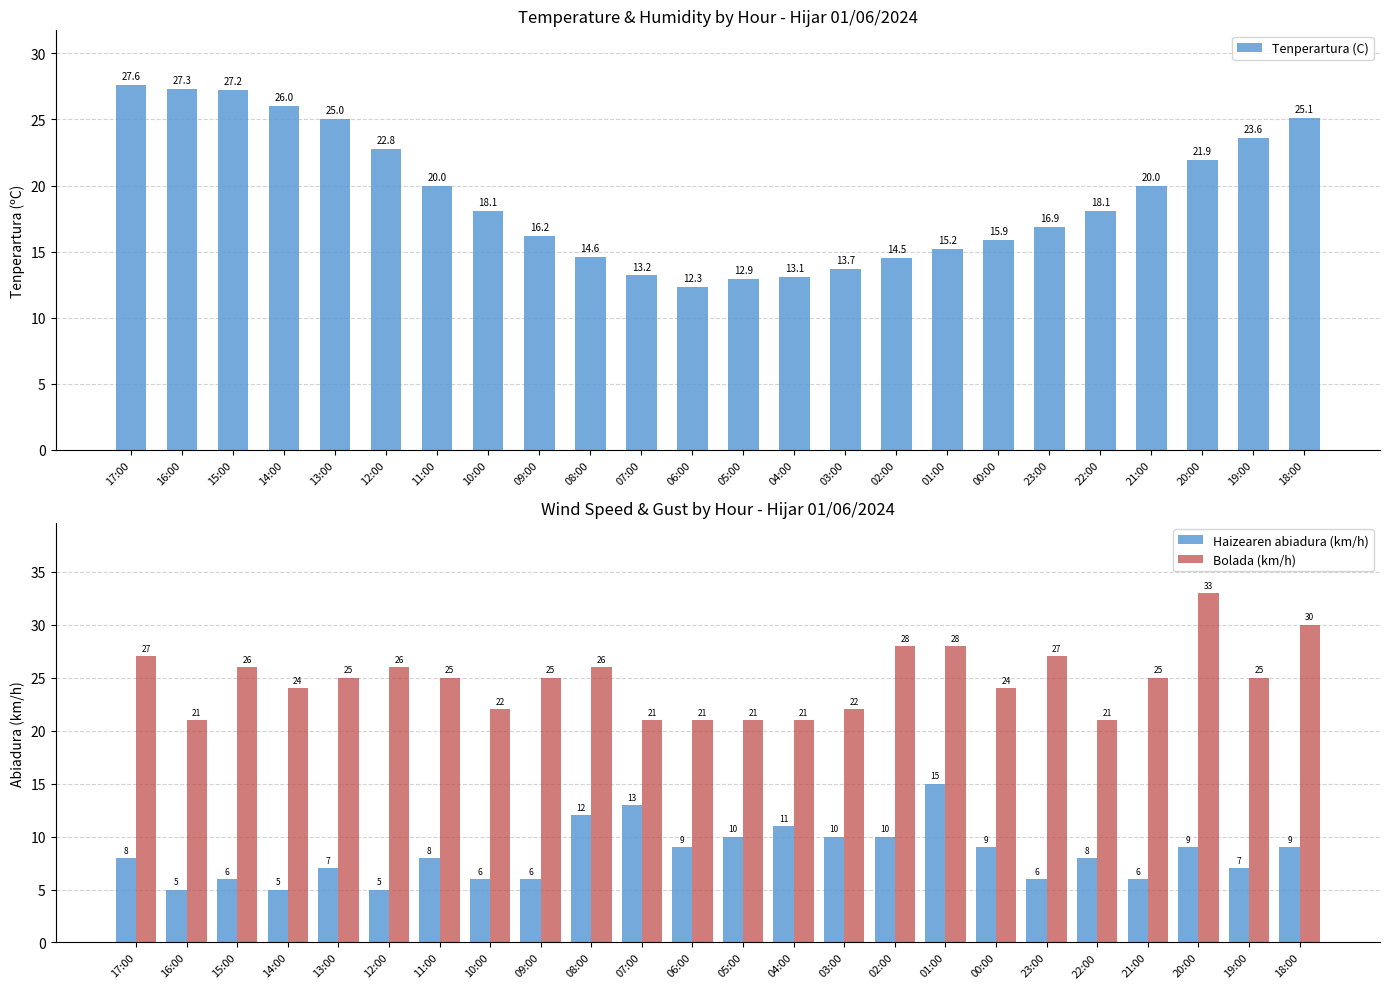

How many data points in Tenperartura (C) are above 18?

13